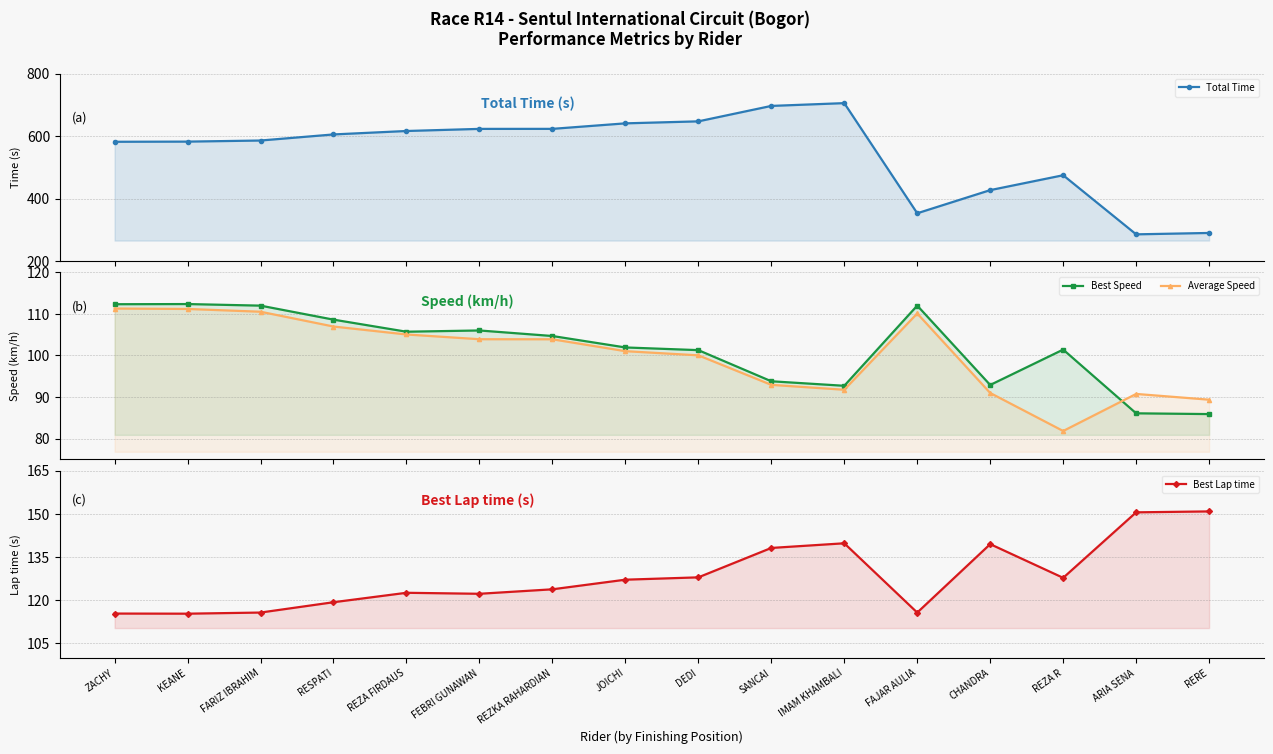

True or false: Best Lap time has a value of 150.9 at RERE.

True